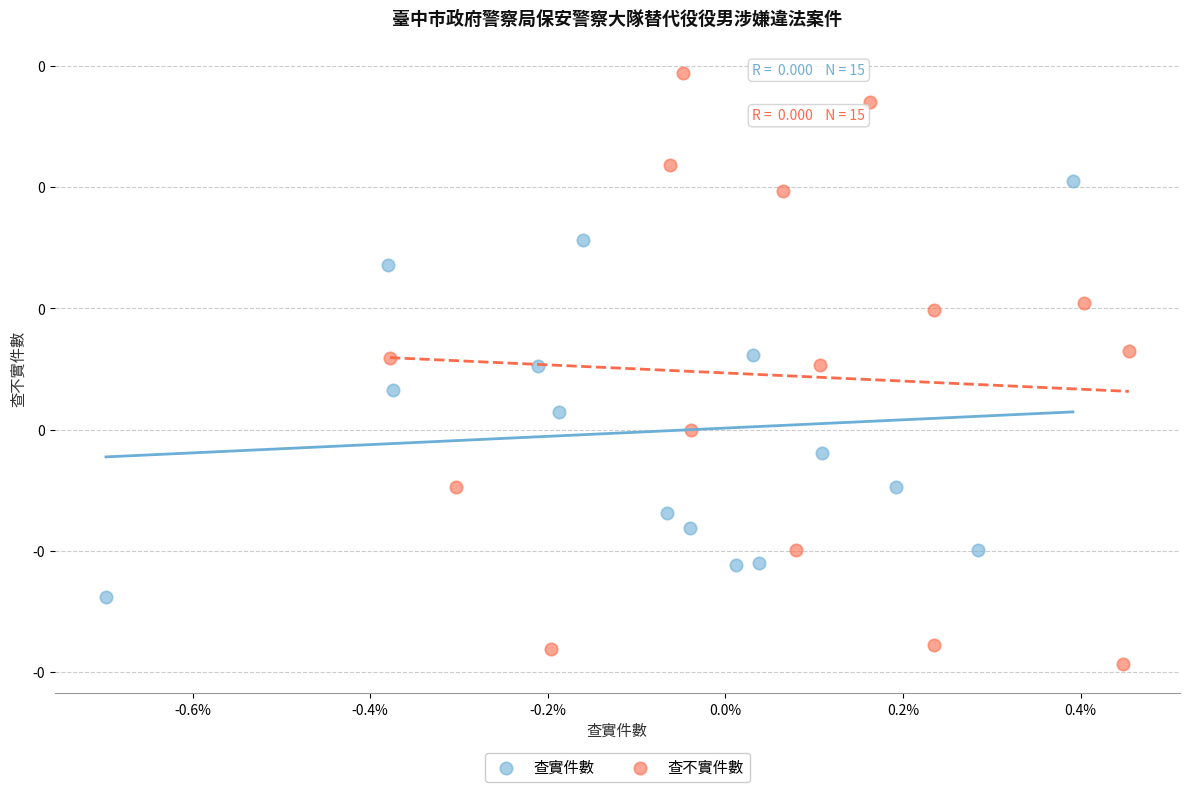

Which series contains the lowest Y value?

查不實件數